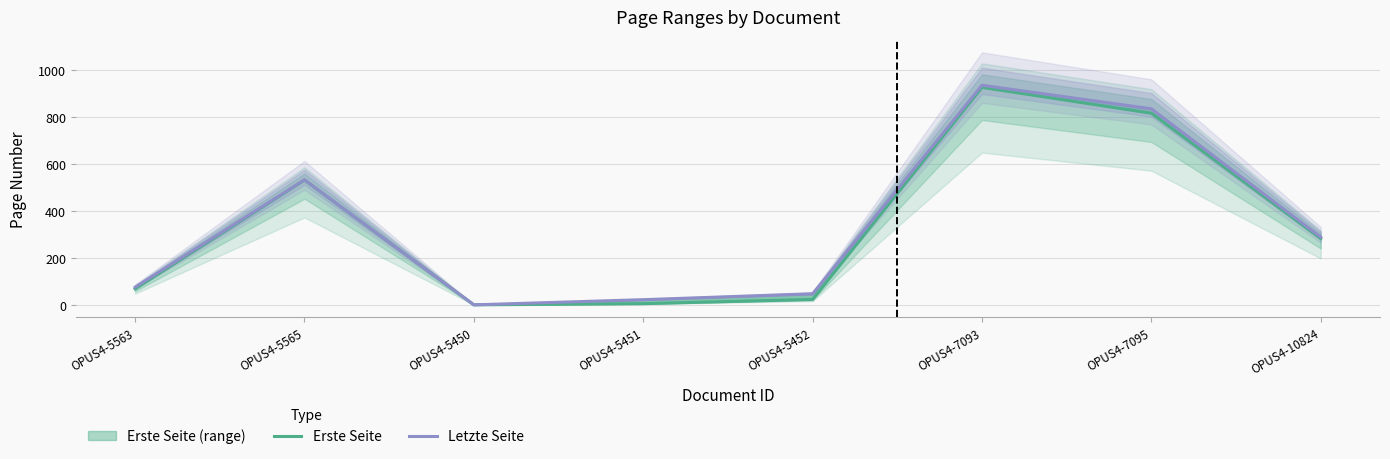

Reading left to right, what are all the values shown in this chart?

Erste Seite: 68	531	0	5	23	925	815	282
Letzte Seite: 75	532	0	22	47	934	834	288